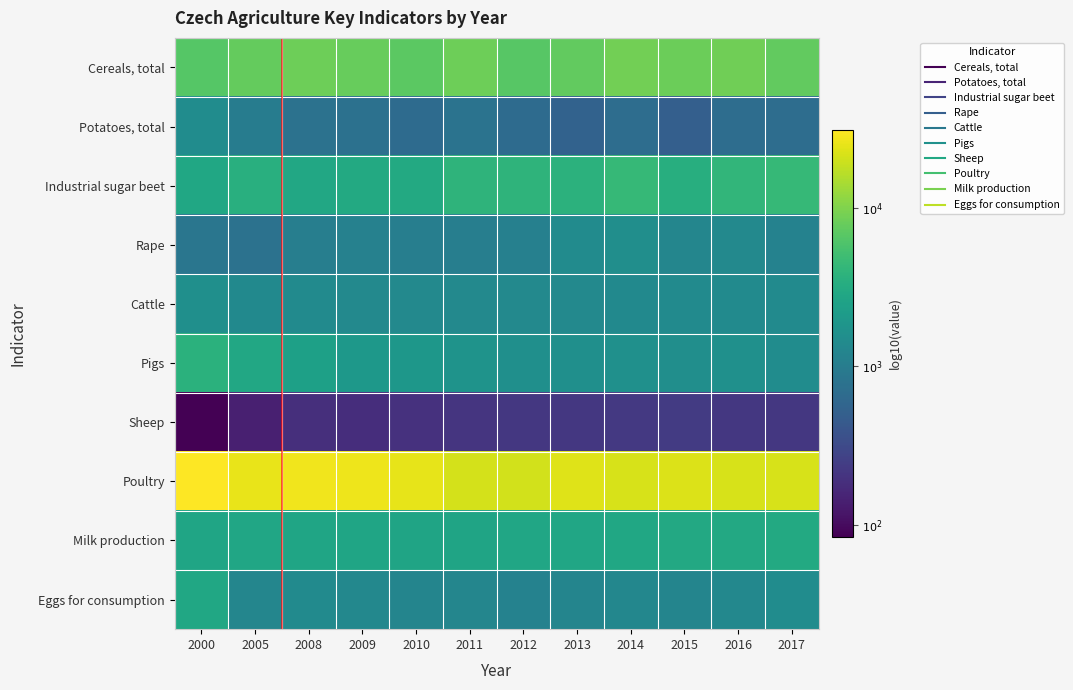

Reading left to right, extract all data points from this chart.

Cereals, total: 2000=3.8	2005=3.9	2008=3.9	2009=3.9	2010=3.8	2011=3.9	2012=3.8	2013=3.9	2014=3.9	2015=3.9	2016=3.9	2017=3.9
Potatoes, total: 2000=3.2	2005=3.0	2008=2.9	2009=2.9	2010=2.8	2011=2.9	2012=2.8	2013=2.7	2014=2.8	2015=2.7	2016=2.8	2017=2.8
Industrial sugar beet: 2000=3.4	2005=3.5	2008=3.5	2009=3.5	2010=3.5	2011=3.6	2012=3.6	2013=3.6	2014=3.6	2015=3.5	2016=3.6	2017=3.6
Rape: 2000=2.9	2005=2.9	2008=3.0	2009=3.1	2010=3.0	2011=3.0	2012=3.0	2013=3.2	2014=3.2	2015=3.1	2016=3.1	2017=3.1
Cattle: 2000=3.2	2005=3.1	2008=3.1	2009=3.1	2010=3.1	2011=3.1	2012=3.1	2013=3.1	2014=3.1	2015=3.1	2016=3.2	2017=3.2
Pigs: 2000=3.6	2005=3.5	2008=3.4	2009=3.3	2010=3.3	2011=3.2	2012=3.2	2013=3.2	2014=3.2	2015=3.2	2016=3.2	2017=3.2
Sheep: 2000=1.9	2005=2.1	2008=2.3	2009=2.3	2010=2.3	2011=2.3	2012=2.3	2013=2.3	2014=2.4	2015=2.4	2016=2.3	2017=2.3
Poultry: 2000=4.5	2005=4.4	2008=4.4	2009=4.4	2010=4.4	2011=4.3	2012=4.3	2013=4.4	2014=4.3	2015=4.4	2016=4.3	2017=4.3
Milk production: 2000=3.4	2005=3.4	2008=3.4	2009=3.4	2010=3.4	2011=3.4	2012=3.4	2013=3.4	2014=3.5	2015=3.5	2016=3.5	2017=3.5
Eggs for consumption: 2000=3.4	2005=3.1	2008=3.1	2009=3.1	2010=3.1	2011=3.1	2012=3.1	2013=3.1	2014=3.1	2015=3.1	2016=3.1	2017=3.2